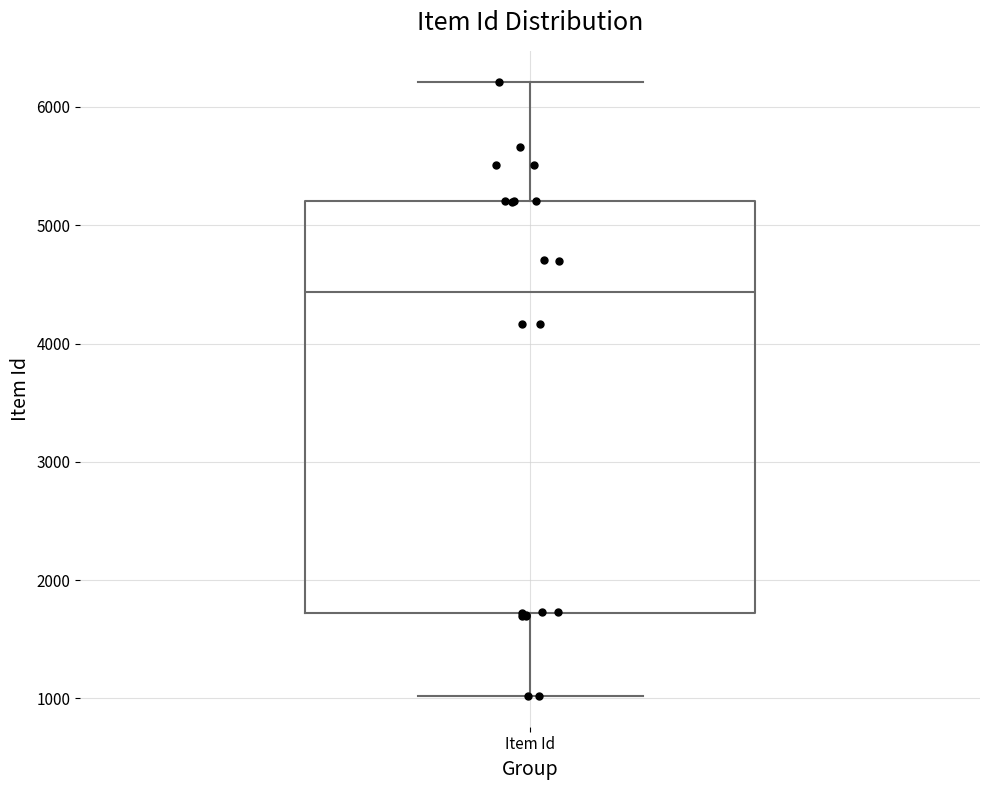

Read this box plot against the y-axis: the position of the median line, the range covered by the box, and the ends of both whiskers. The values are not printed on the chart, so give them approximately, as read against the axis.

median 4400, box 1700 to 5200, whiskers 1000 to 6200